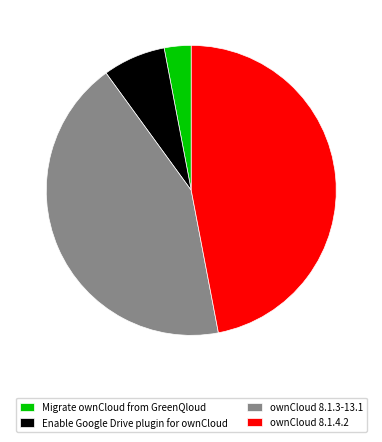

Rank the categories by value from lowest to highest.

Migrate ownCloud from GreenQloud, Enable Google Drive plugin for ownCloud, ownCloud 8.1.3-13.1, ownCloud 8.1.4.2